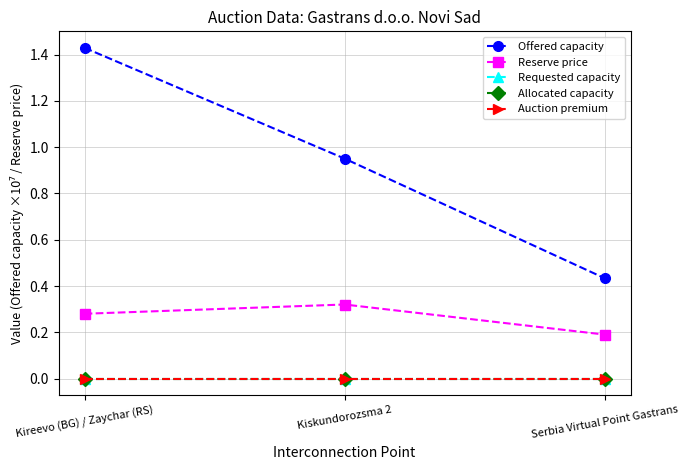

Does the chart have visible grid lines?

Yes